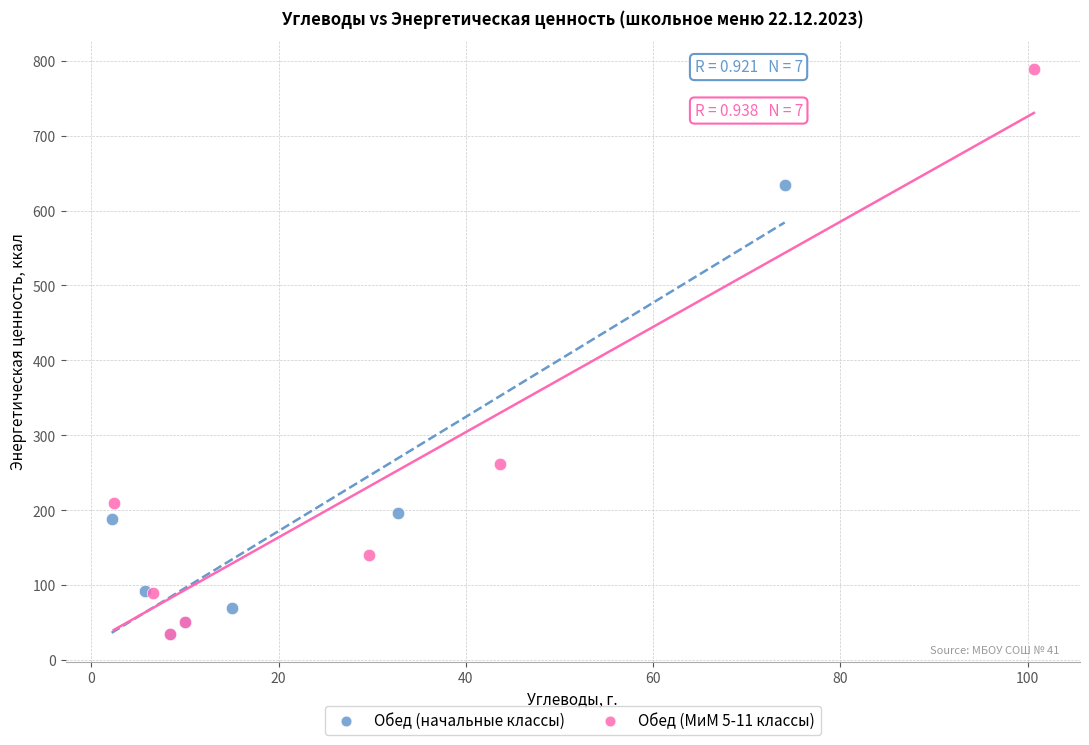

Which series reaches the maximum Y coordinate?

Обед (МиМ 5-11 классы)